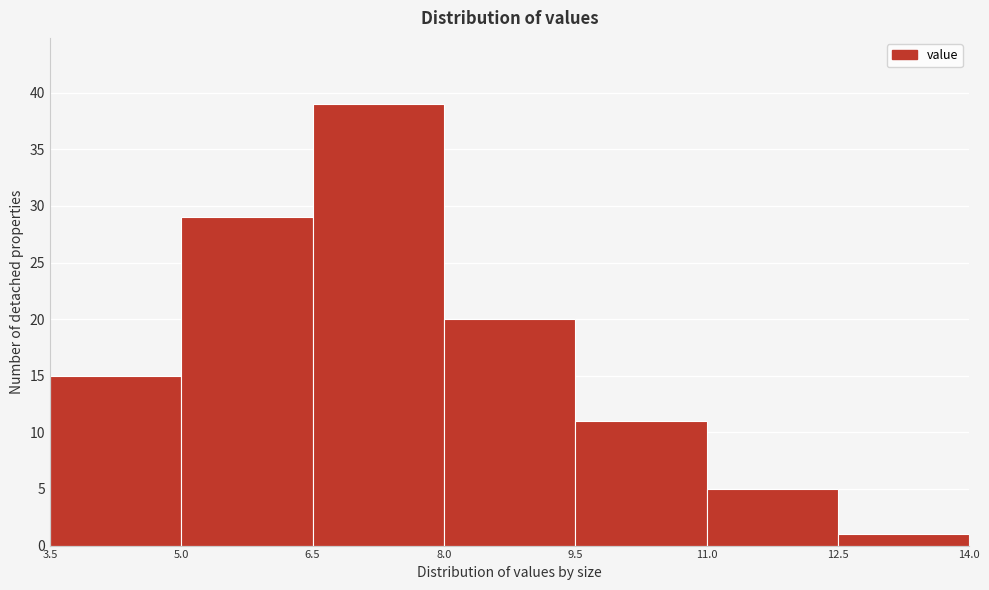

Which range on the x-axis has the tallest bar?

6.5 to 8.0